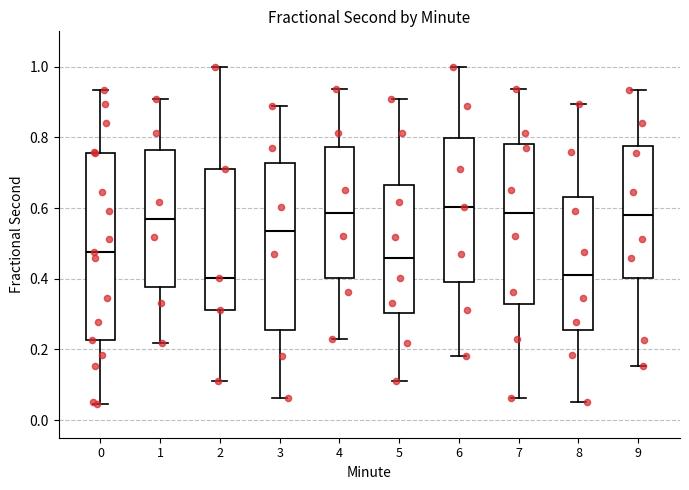

Reading left to right, transcribe this box plot: for each box, give where its median line is, the range the box spans, and where its two whiskers end, as read against the y-axis. The values are not printed on the chart, so give them approximately, as read against the axis.

0: median 0.48, box 0.22 to 0.76, whiskers 0.04 to 0.94
1: median 0.56, box 0.38 to 0.76, whiskers 0.22 to 0.90
2: median 0.40, box 0.32 to 0.70, whiskers 0.12 to 1.00
3: median 0.54, box 0.26 to 0.72, whiskers 0.06 to 0.88
4: median 0.58, box 0.40 to 0.78, whiskers 0.22 to 0.94
5: median 0.46, box 0.30 to 0.66, whiskers 0.12 to 0.90
6: median 0.60, box 0.40 to 0.80, whiskers 0.18 to 1.00
7: median 0.58, box 0.32 to 0.78, whiskers 0.06 to 0.94
8: median 0.42, box 0.26 to 0.64, whiskers 0.06 to 0.90
9: median 0.58, box 0.40 to 0.78, whiskers 0.16 to 0.94